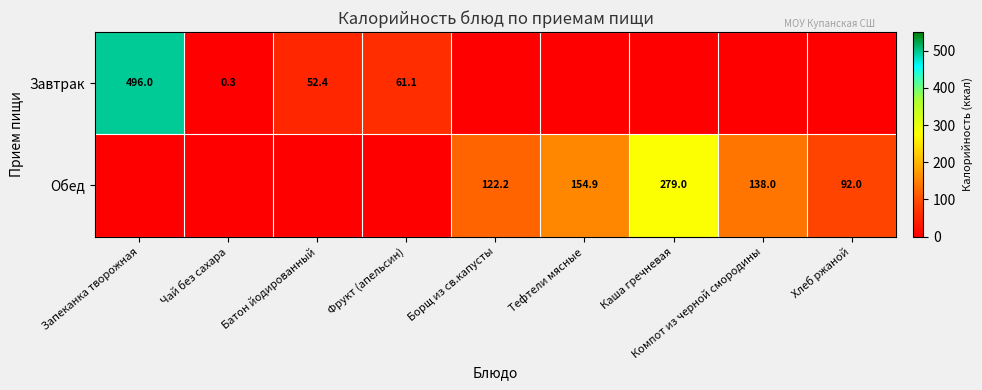

The Обед series shows 219.9 at Компот из черной смородины. True or false?

False